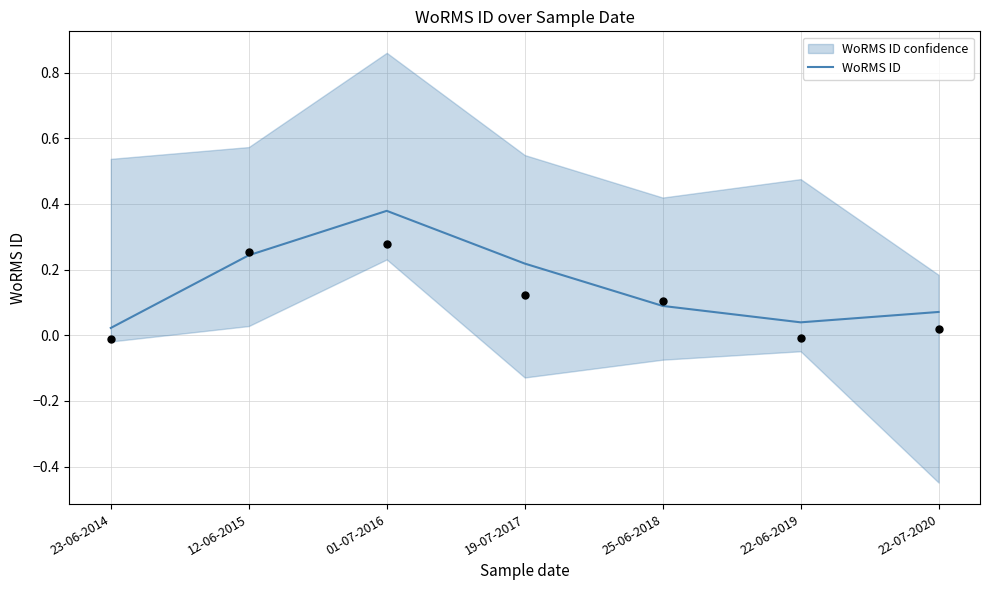

What is the change in value from 12-06-2015 to 25-06-2018?

-0.2